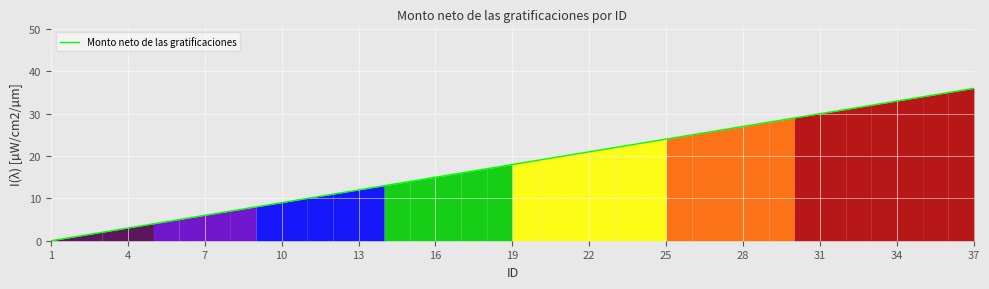

What is the difference between the maximum and minimum values?

36